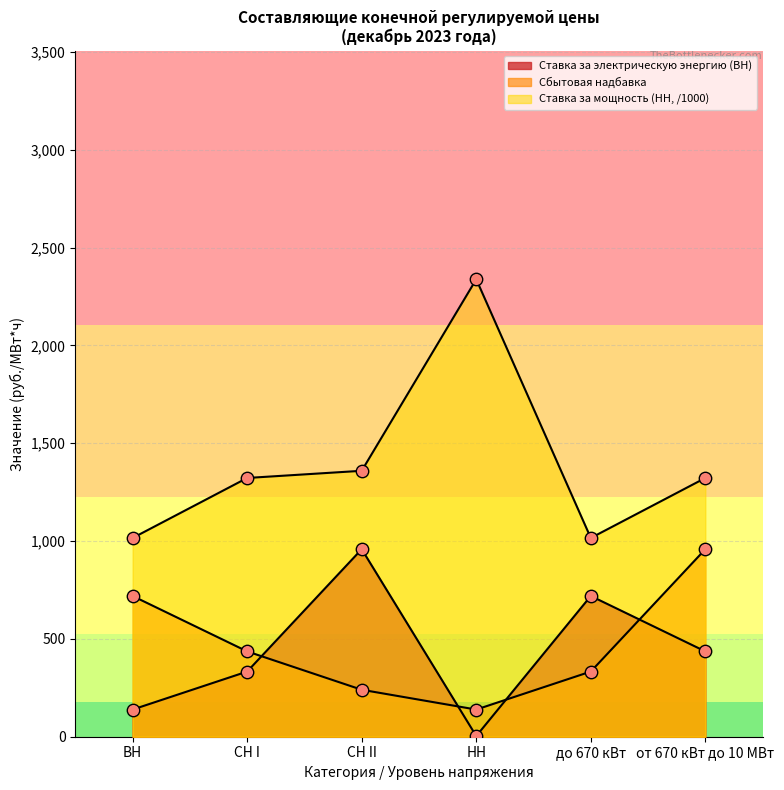

Is the value of Ставка за мощность (НН) at до 670 кВт greater than the value of Сбытовая надбавка at ВН?

Yes